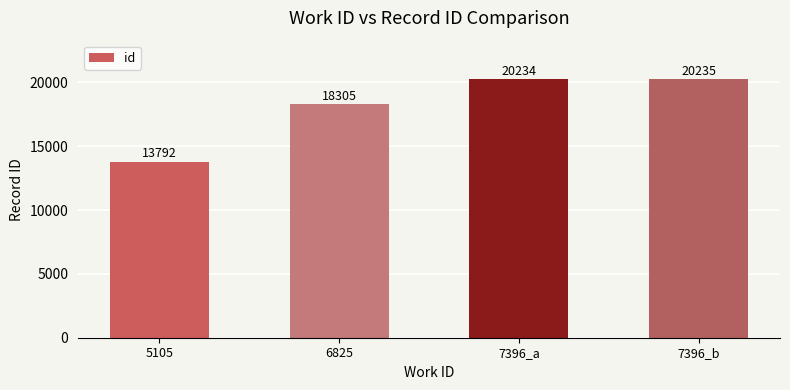

How many distinct data groups are displayed?

1